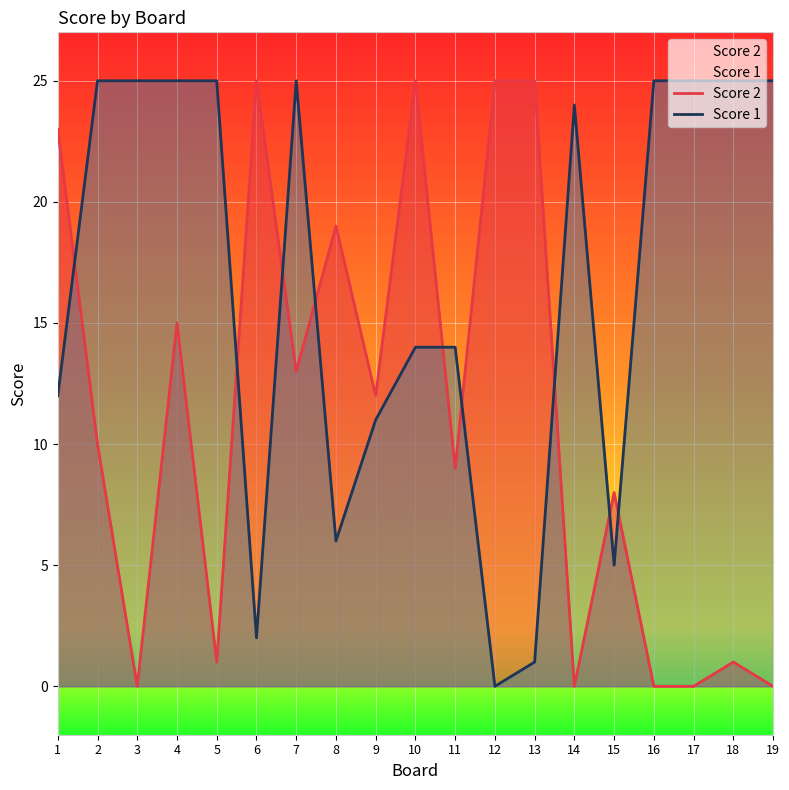

At which label is Score 1 closest to 12?

1